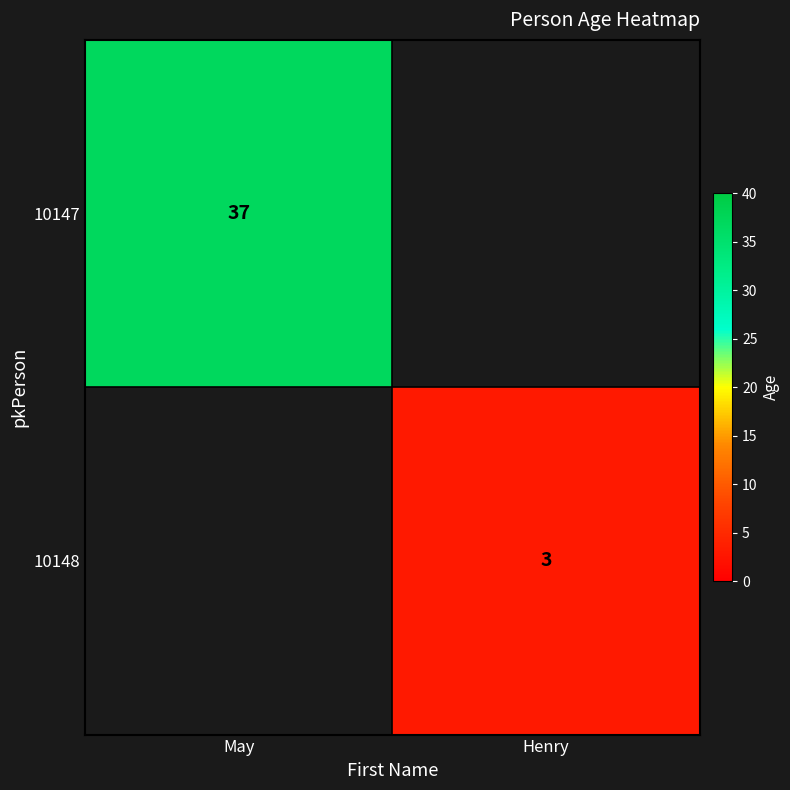

Is it true that 10148 equals 3 at Henry?

True